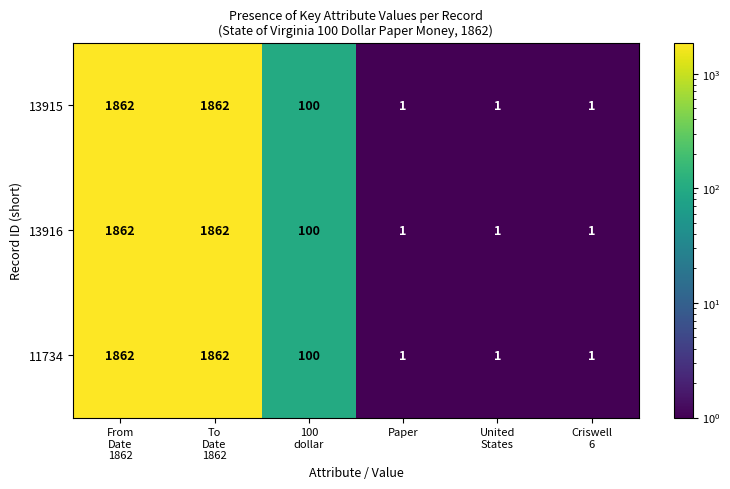

What is the maximum value for 11734?

1862